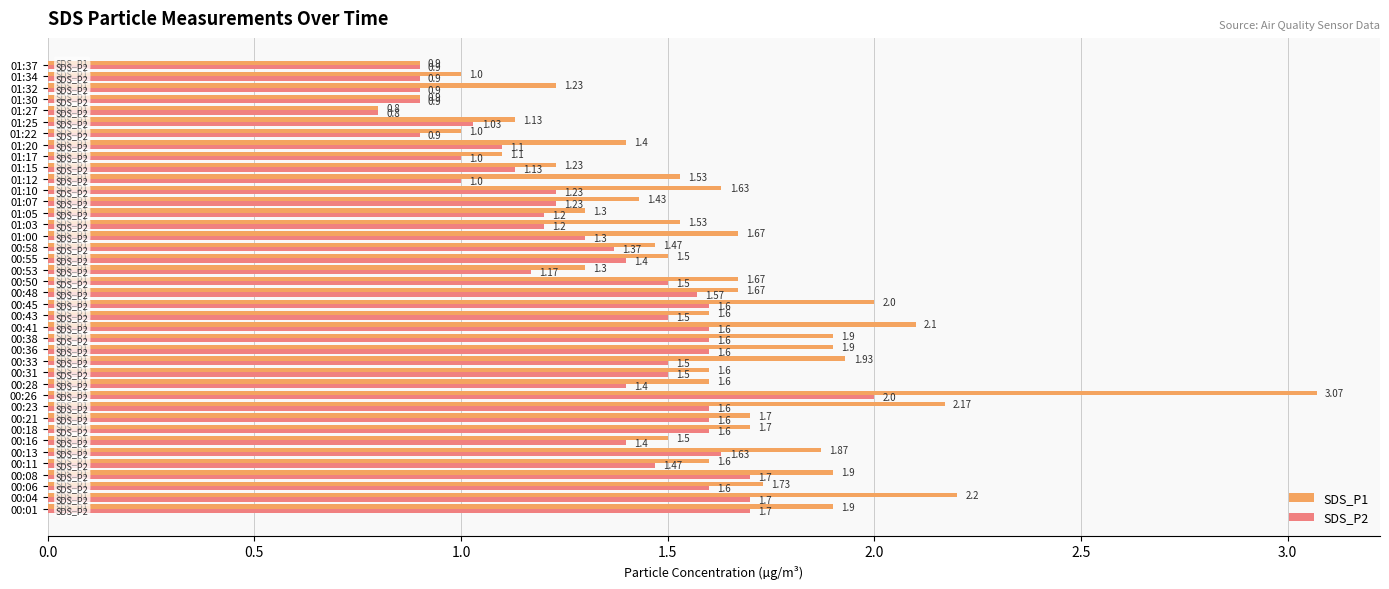

What is the difference between the maximum and second lowest values in the SDS_P2 series?

1.1